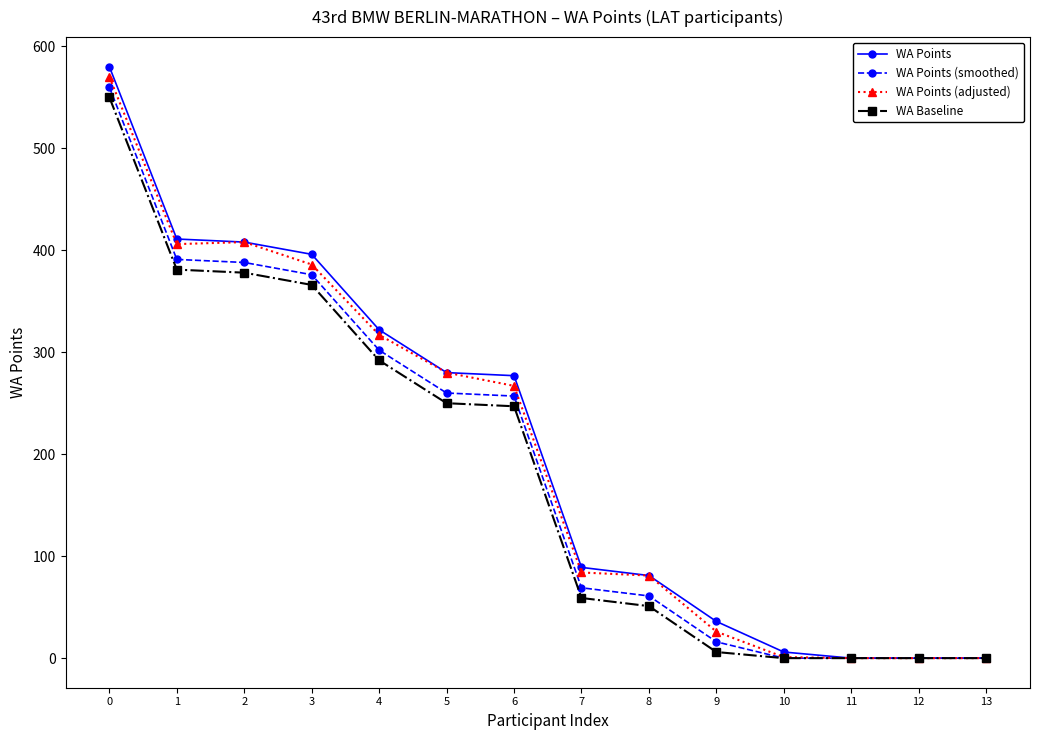

Which series has the largest range (max minus min)?

WA Points